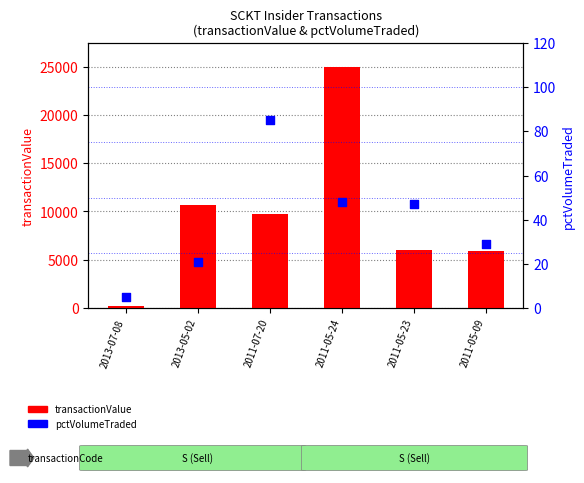

At which category is the sum across all series the highest?

2011-05-24